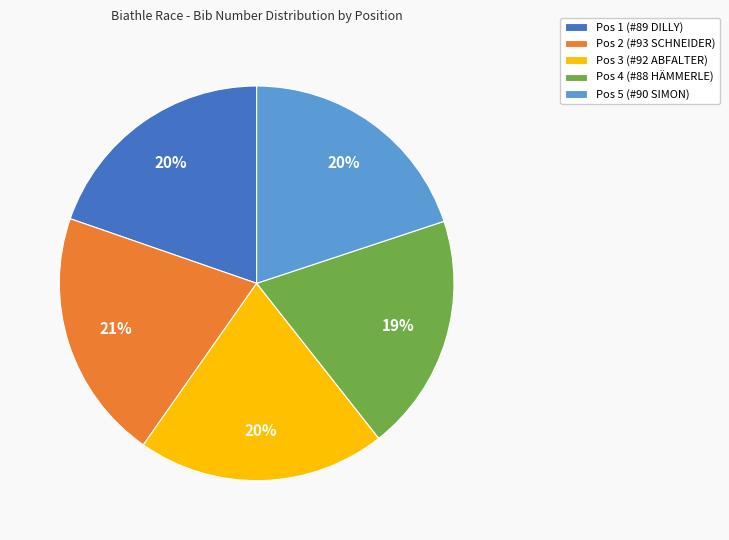

Does any single category account for the majority?

No